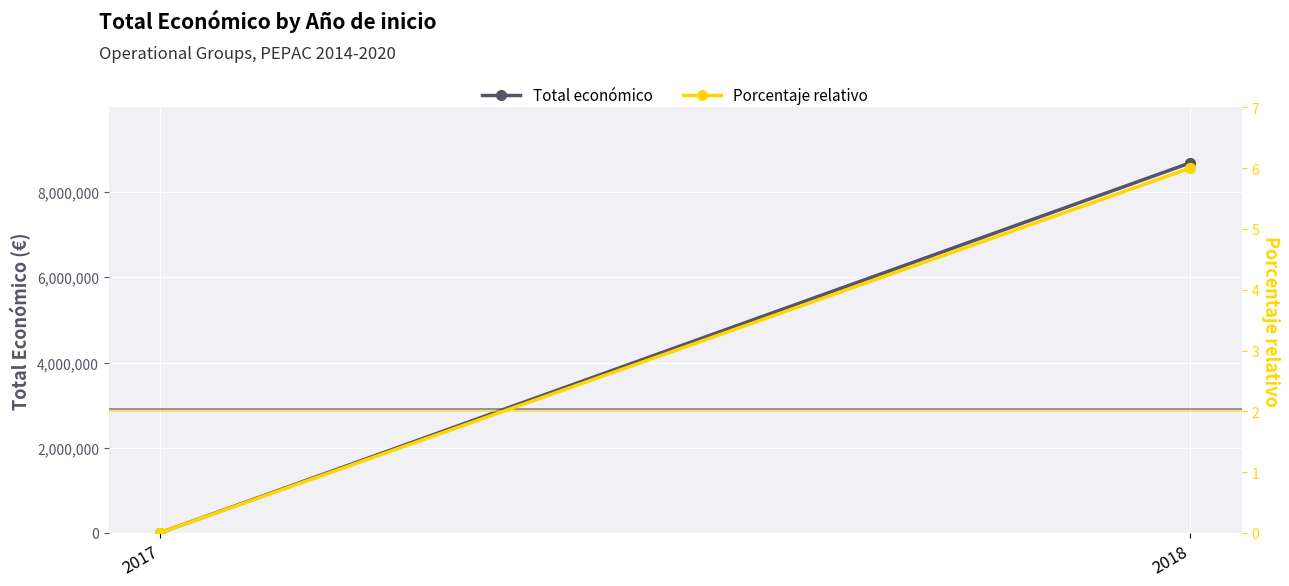

Which series reaches the minimum Y coordinate?

Porcentaje relativo